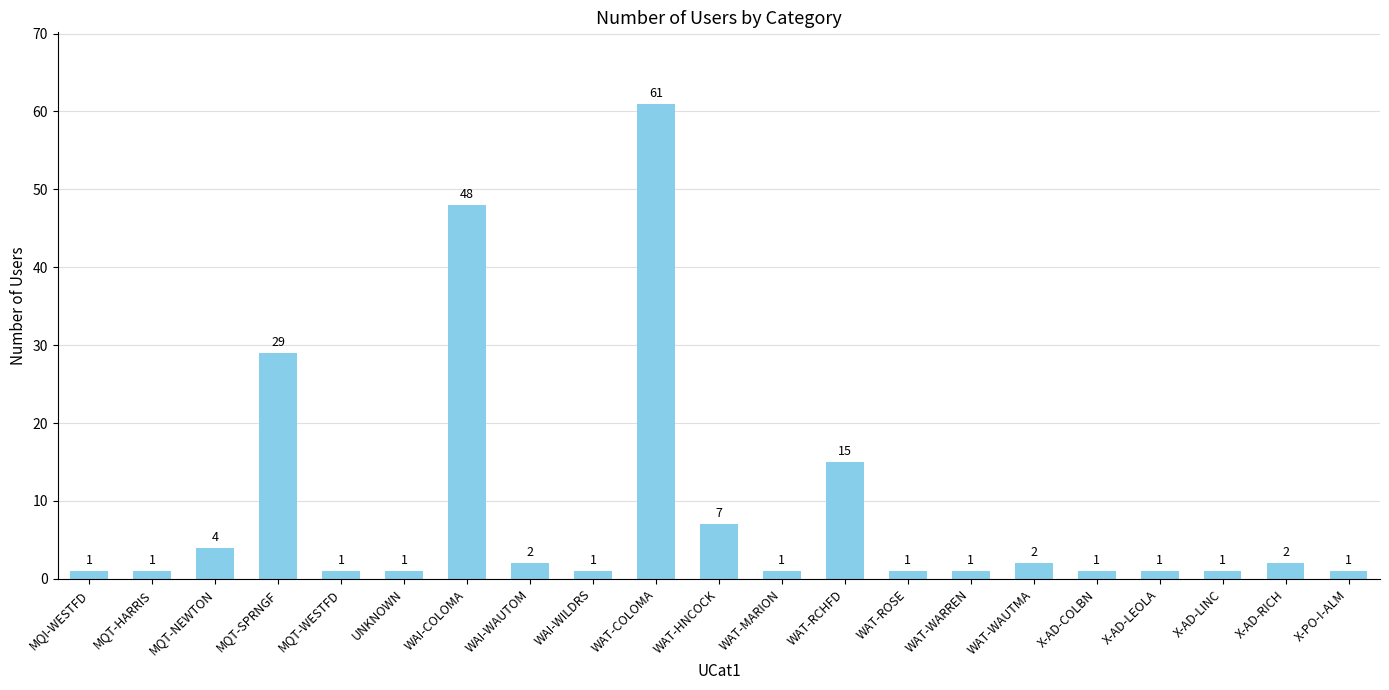

What position from the left is UNKNOWN?

6